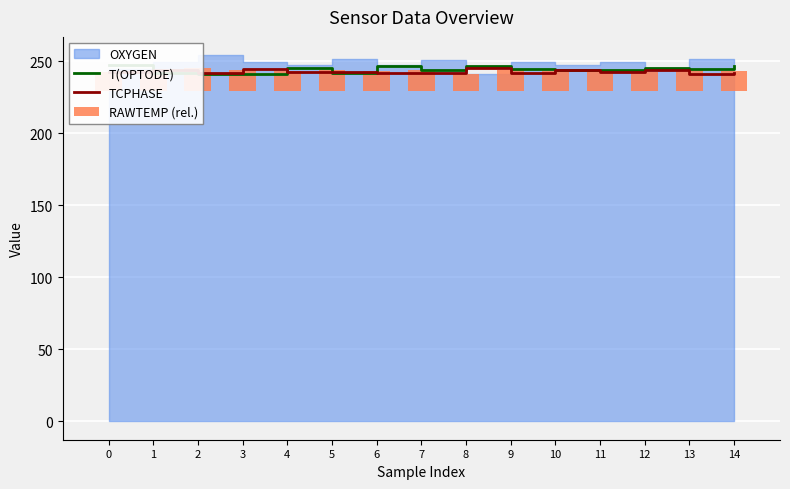

What is the minimum value for TCPHASE?

241.1